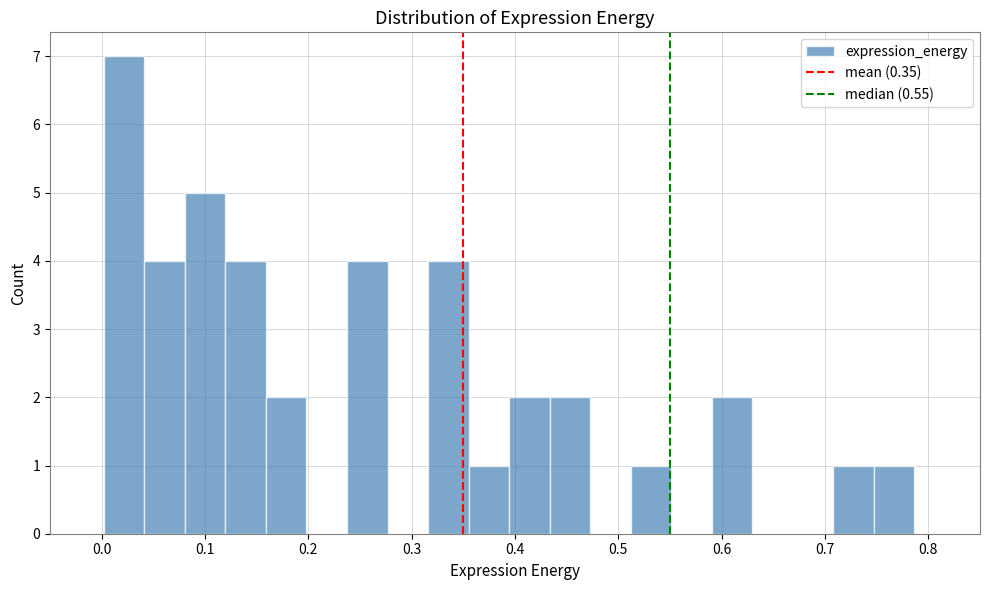

Around what value on the x-axis is the tallest bar? Give the approximate position of its centre, as read against the axis.

0.02